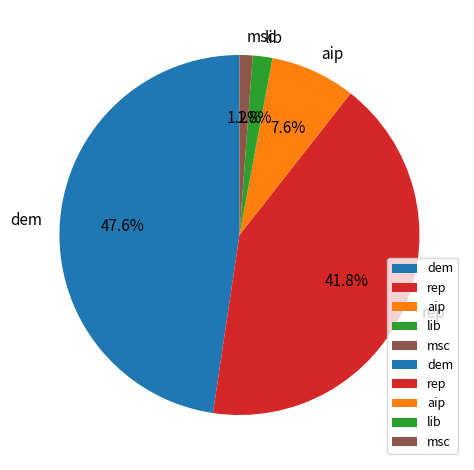

To the nearest percent, what is the average slice percentage?

20%